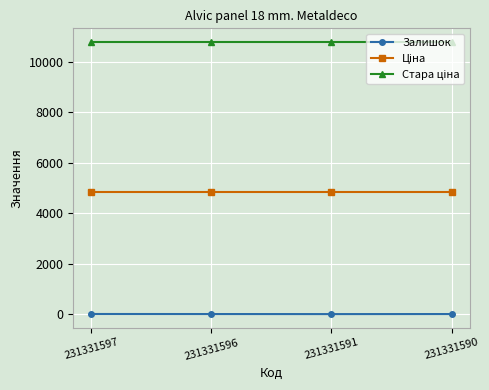

What is the average value of the Залишок series?

4.0